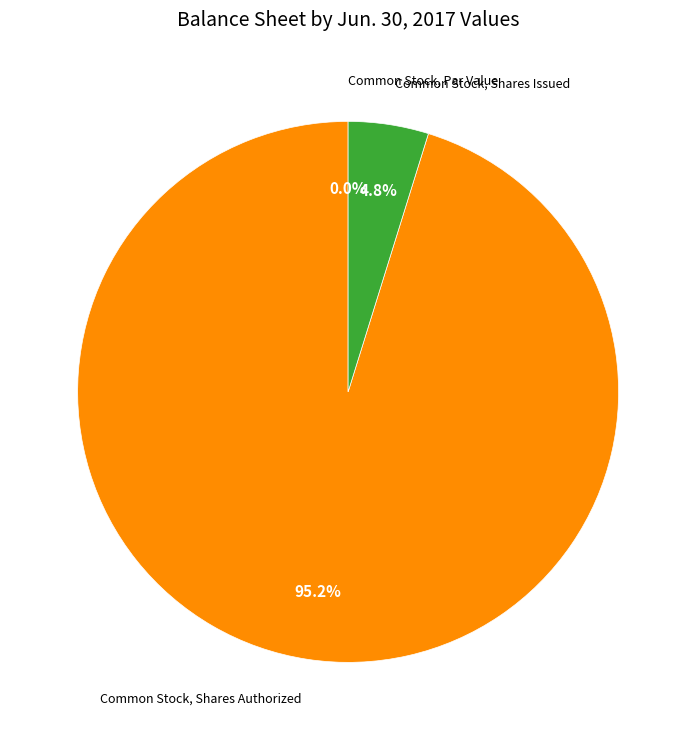

Rank the categories by value from lowest to highest.

Common Stock, Par Value, Common Stock, Shares Issued, Common Stock, Shares Authorized